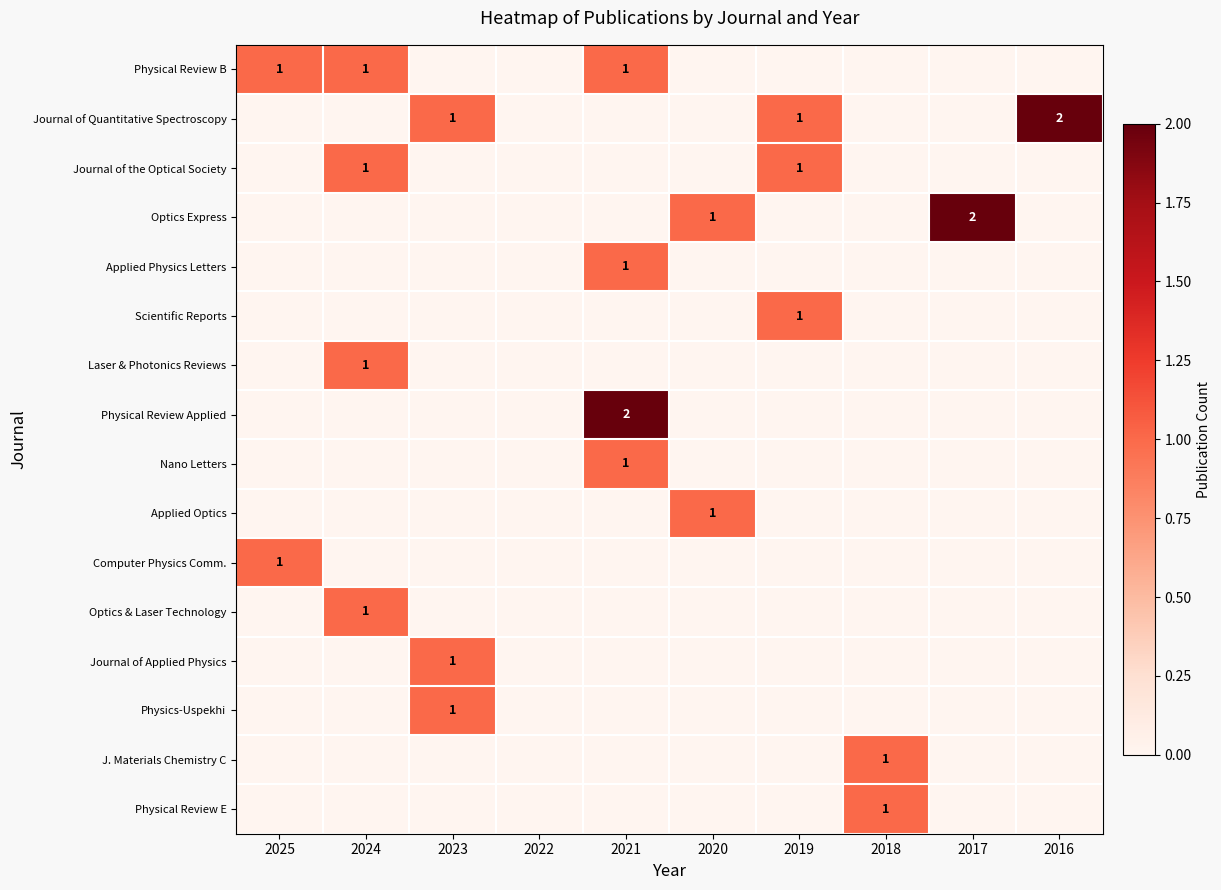

The Optics Express series shows 2 at 2017. True or false?

True